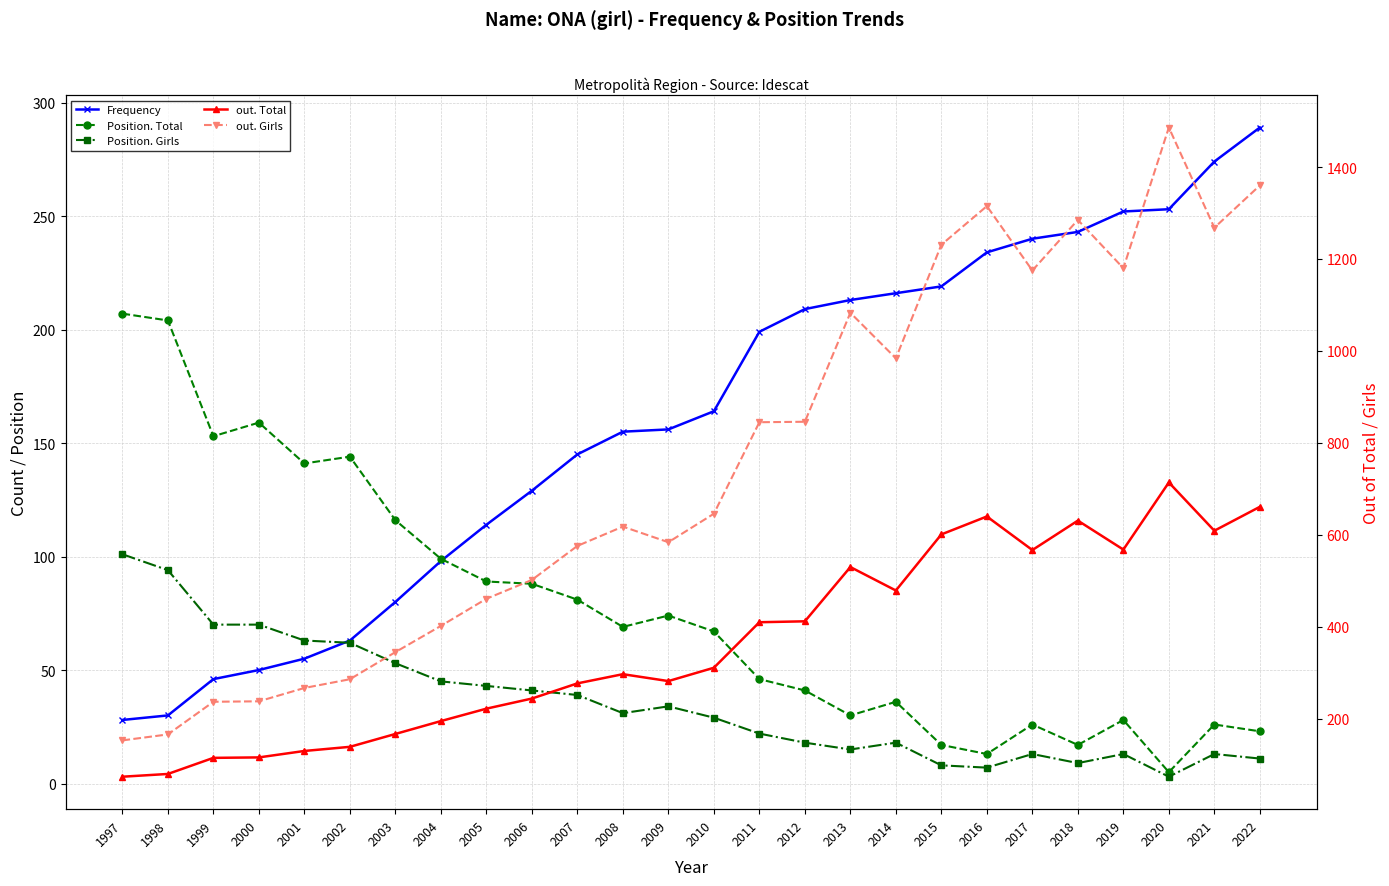

Count the number of data series in this chart.

5